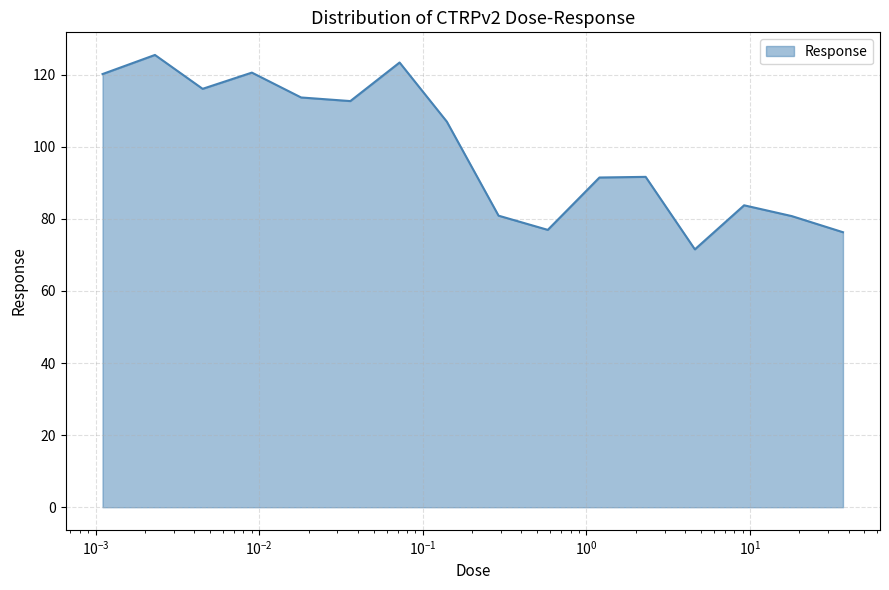

What is the greatest value displayed?

125.5